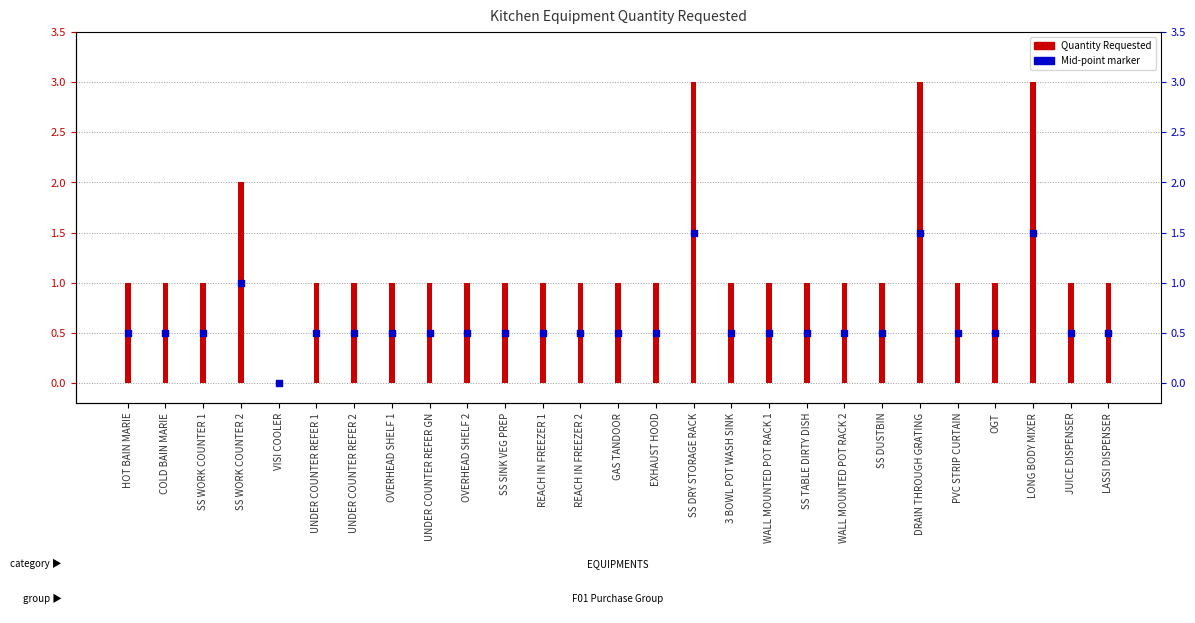

Which series has the largest Y range (max minus min)?

Quantity Requested